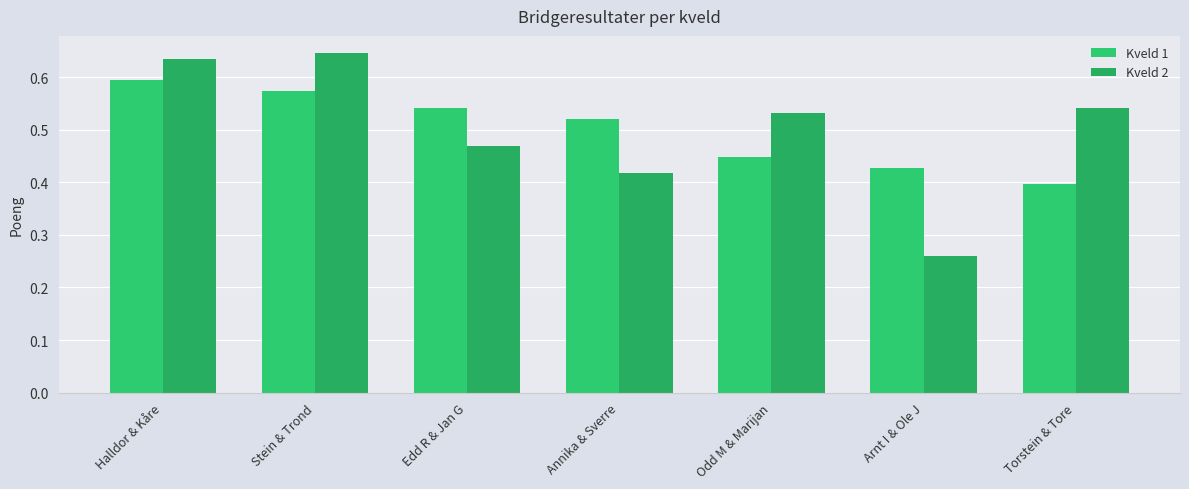

The value of Kveld 2 at Stein & Trond is 1.0. True or false?

False